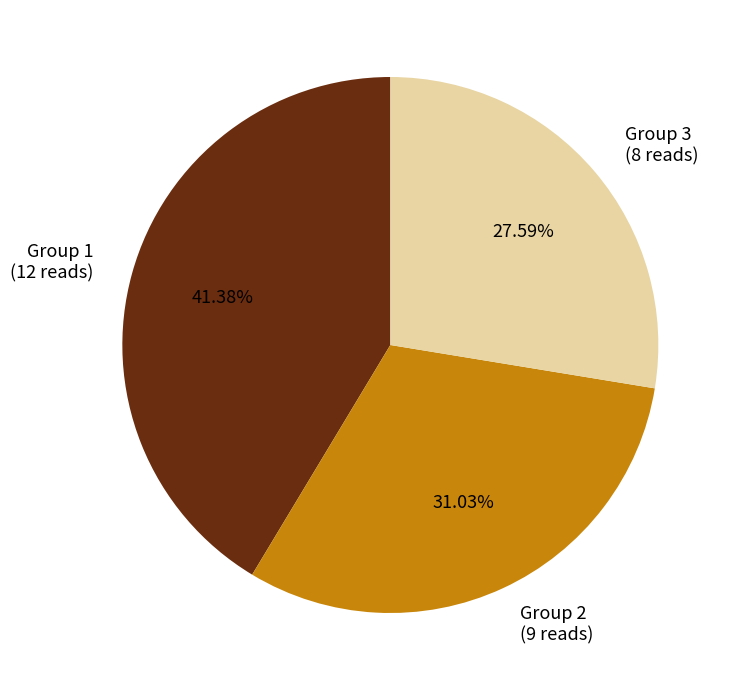

Approximately how many times larger is the value at Group 3 (8 reads) compared to Group 2 (9 reads)?

0.9